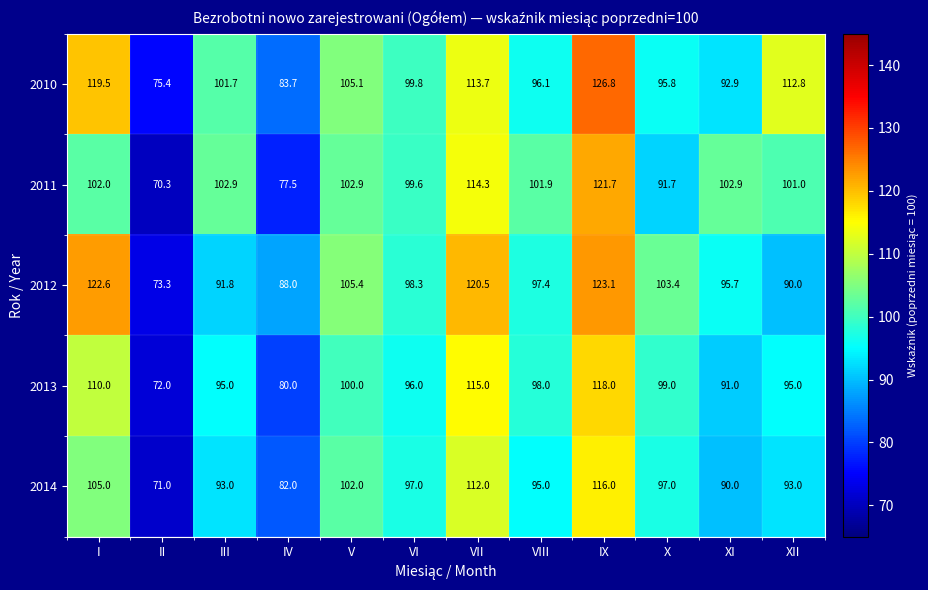

The 2014 series shows 151.3 at III. True or false?

False